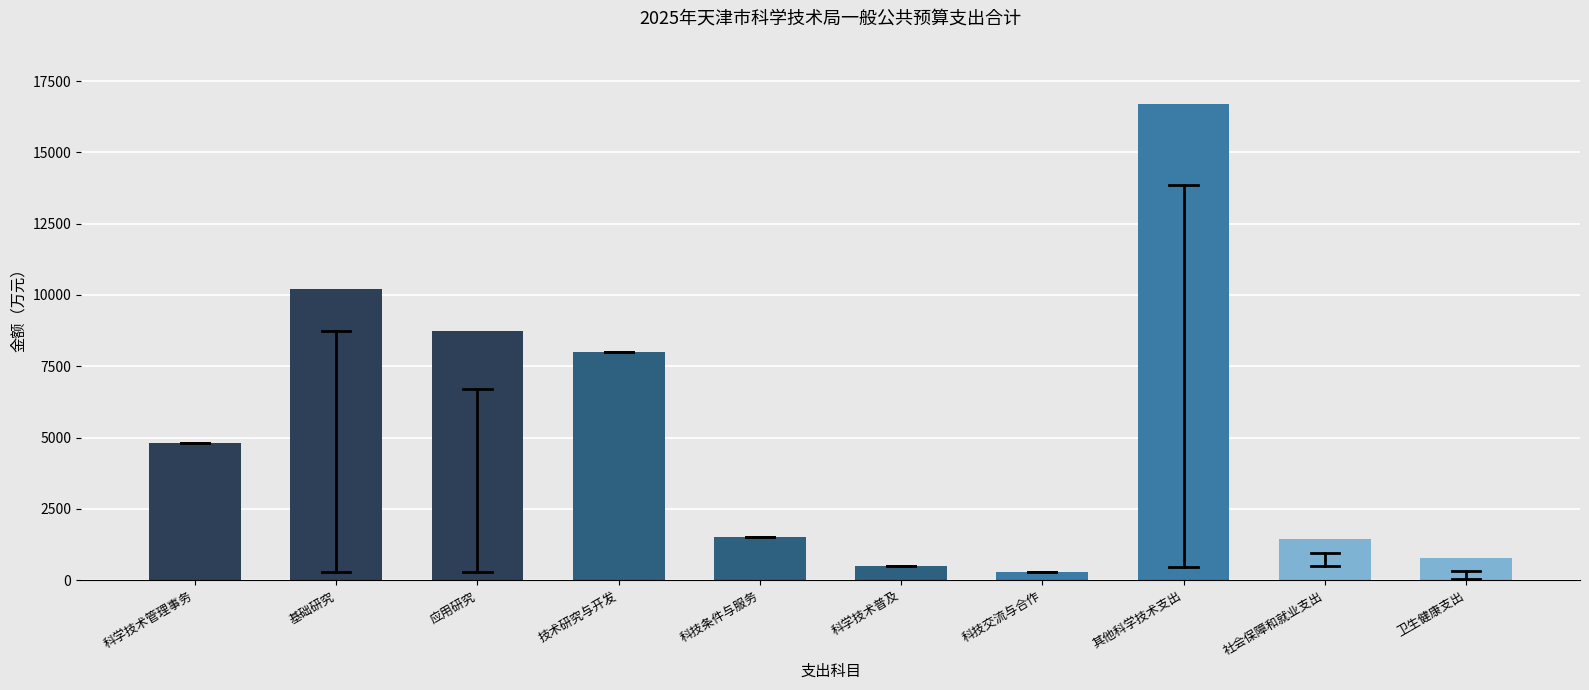

At which label is the value closest to 8501?

应用研究